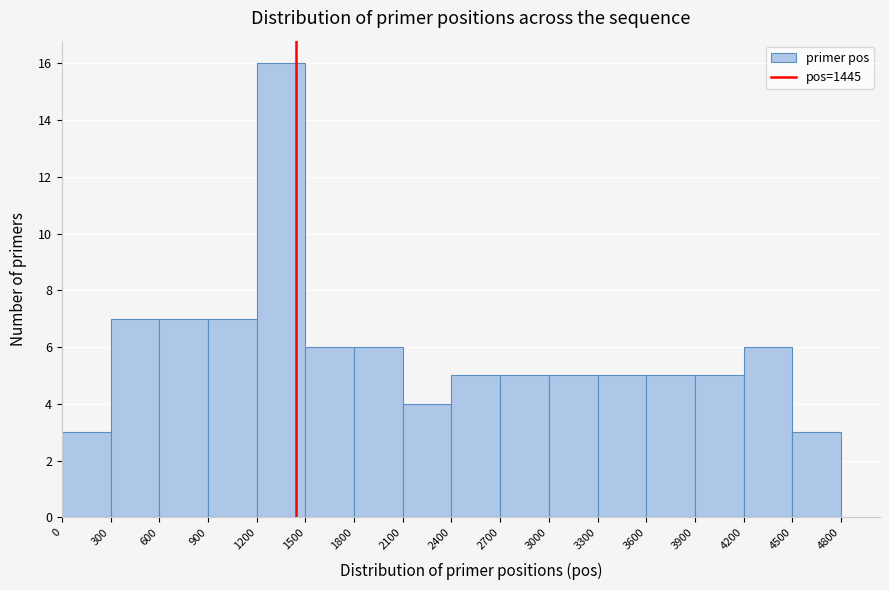

Which range on the x-axis has the tallest bar?

1200 to 1500